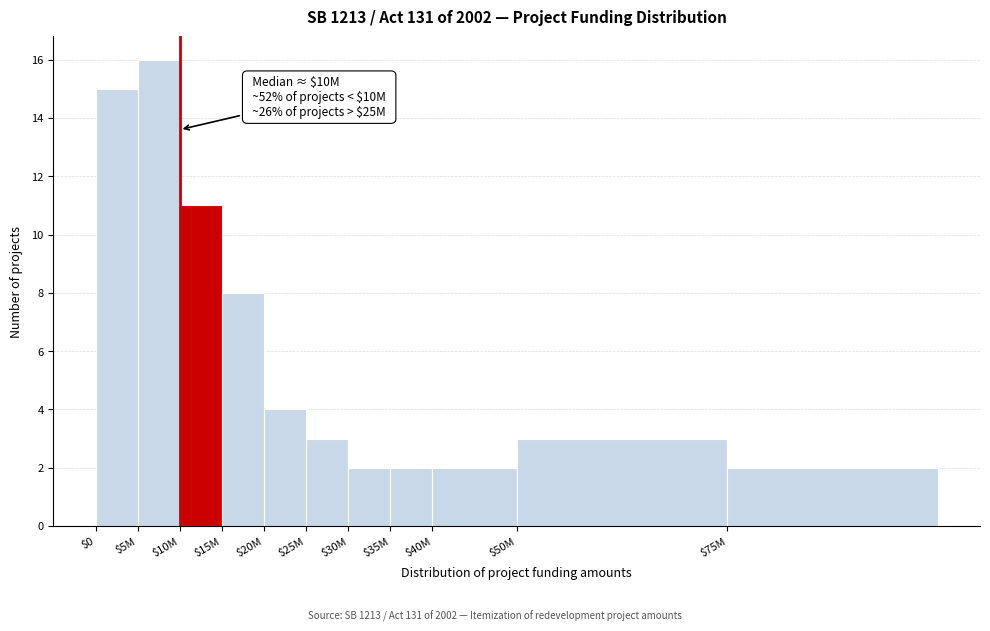

Reading right to left, what are all the values shown in this chart?

2	3	2	2	2	3	4	8	11	16	15